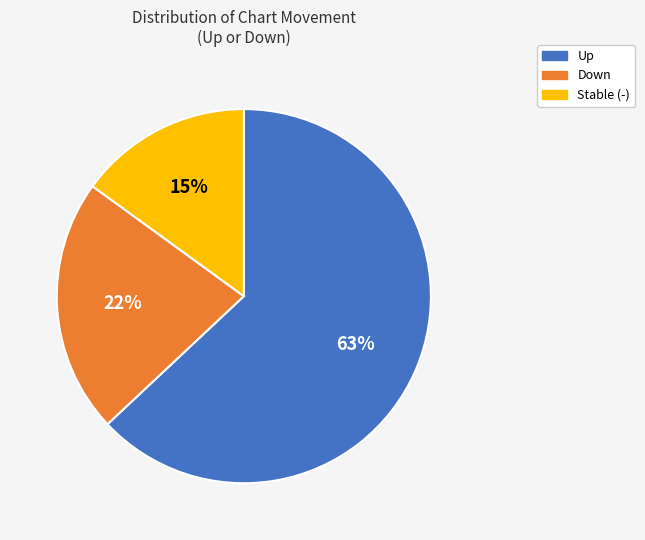

Do Up and Stable (-) together represent more than half of the pie?

Yes